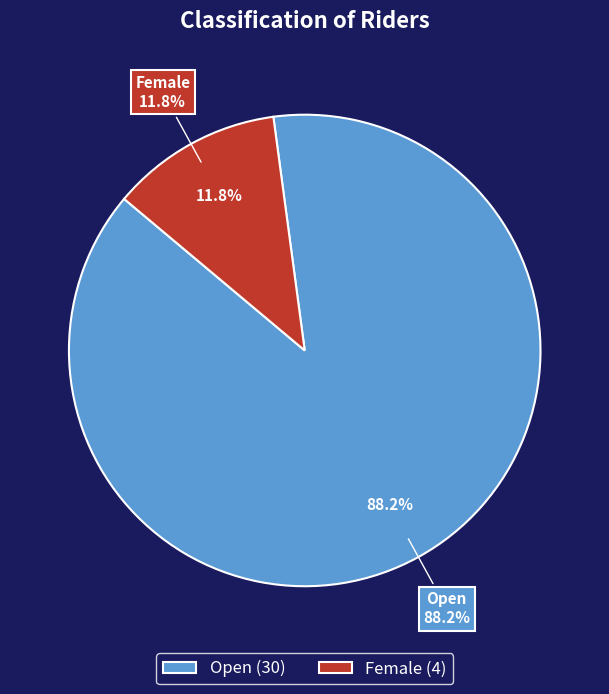

Is there any slice that represents more than half of the pie?

Yes